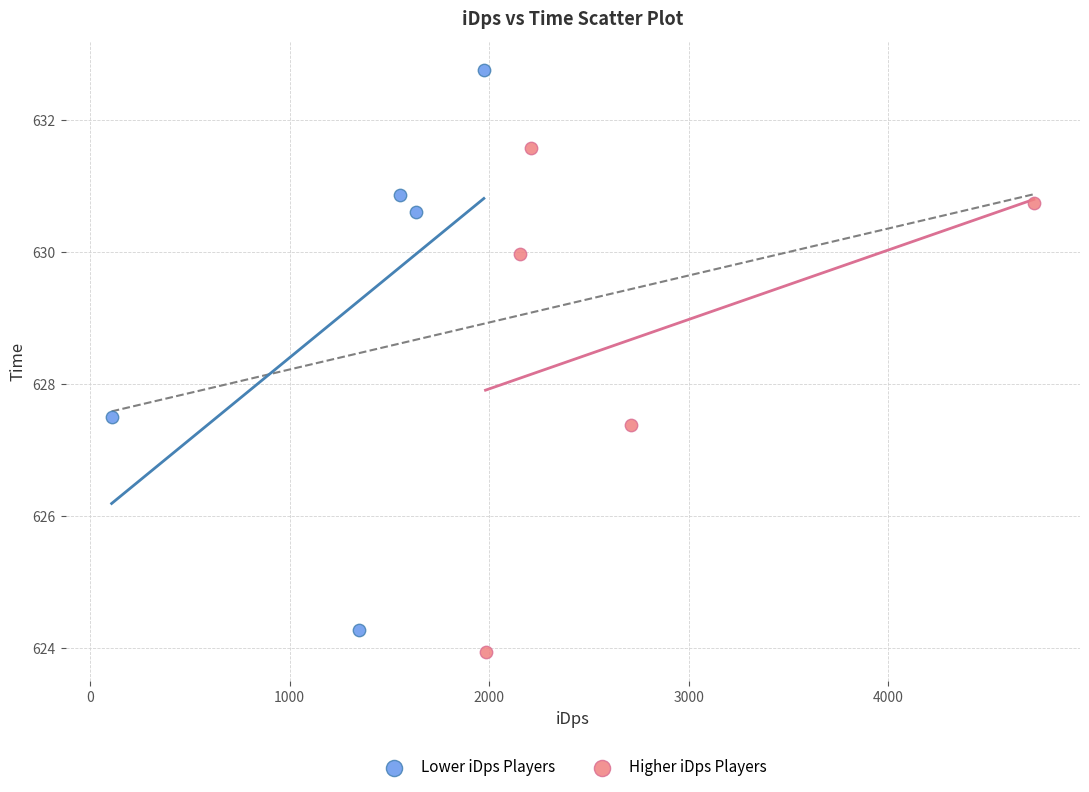

Which series contains the highest Y value?

Lower iDps Players